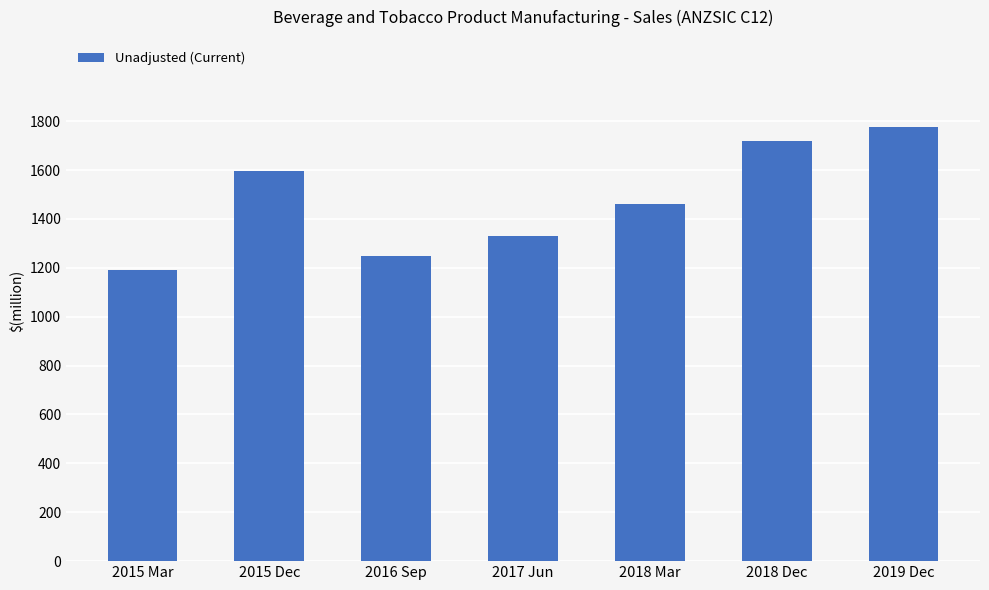

How many distinct data groups are displayed?

1